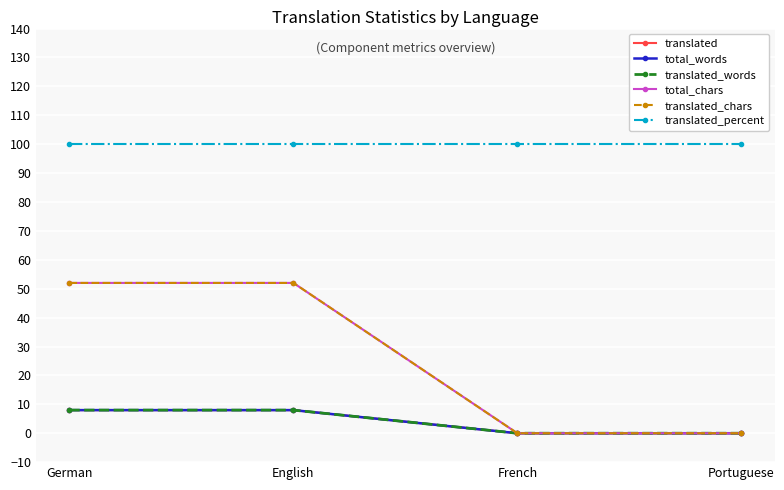

Is this an area chart (filled region under the line)?

No